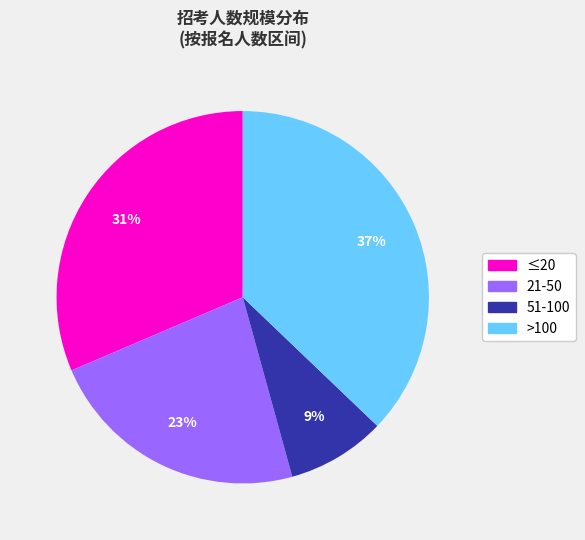

Does any single category account for the majority?

No